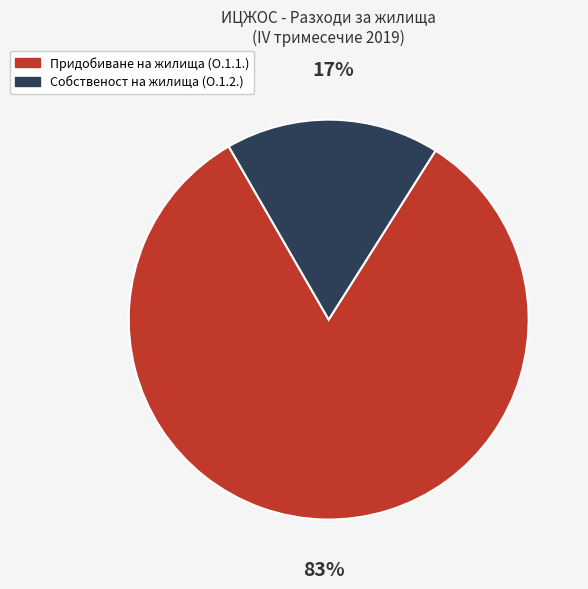

How many segments does this pie chart have?

2